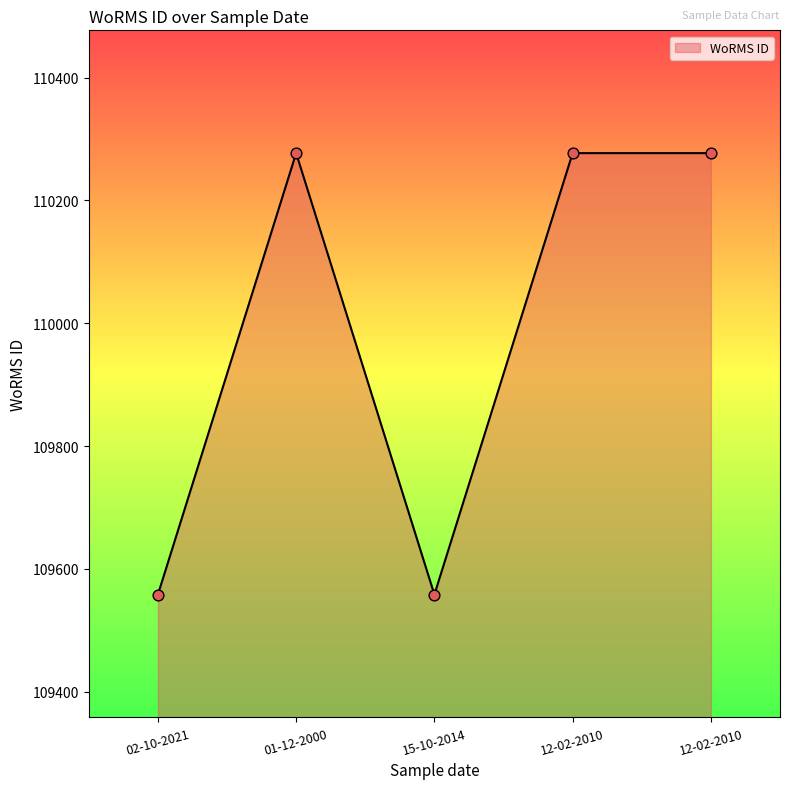

Between 15-10-2014 and 12-02-2010, which is larger?

12-02-2010